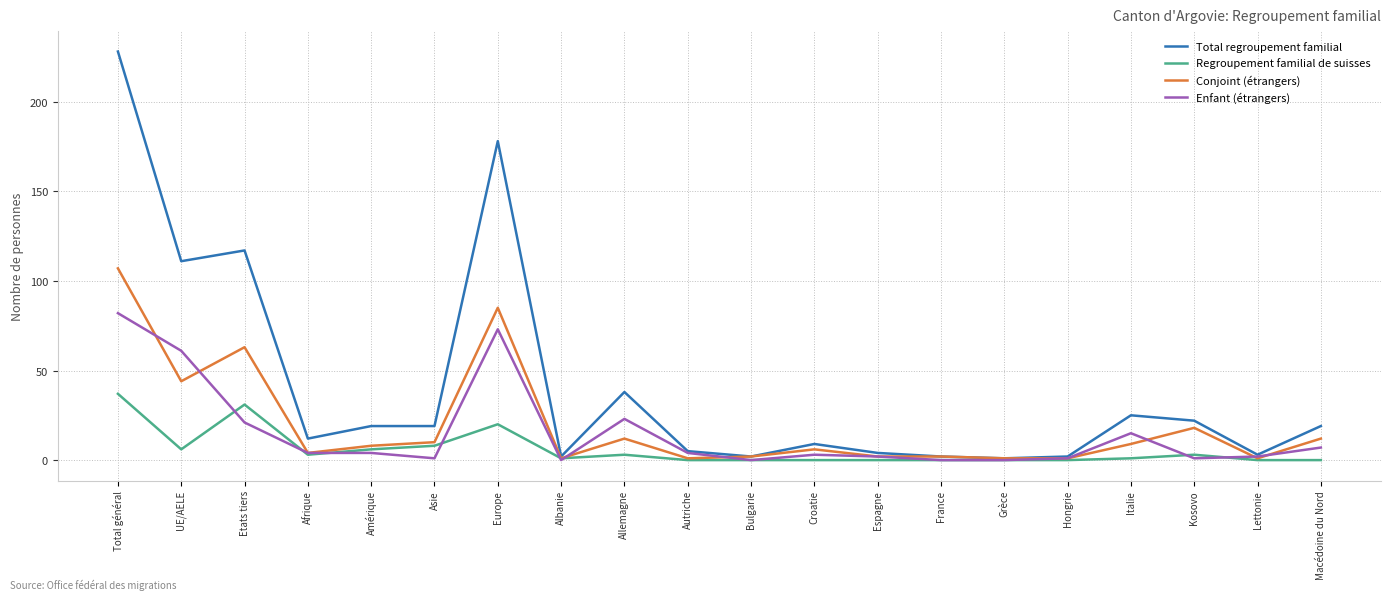

What position from the left is Macédoine du Nord?

20